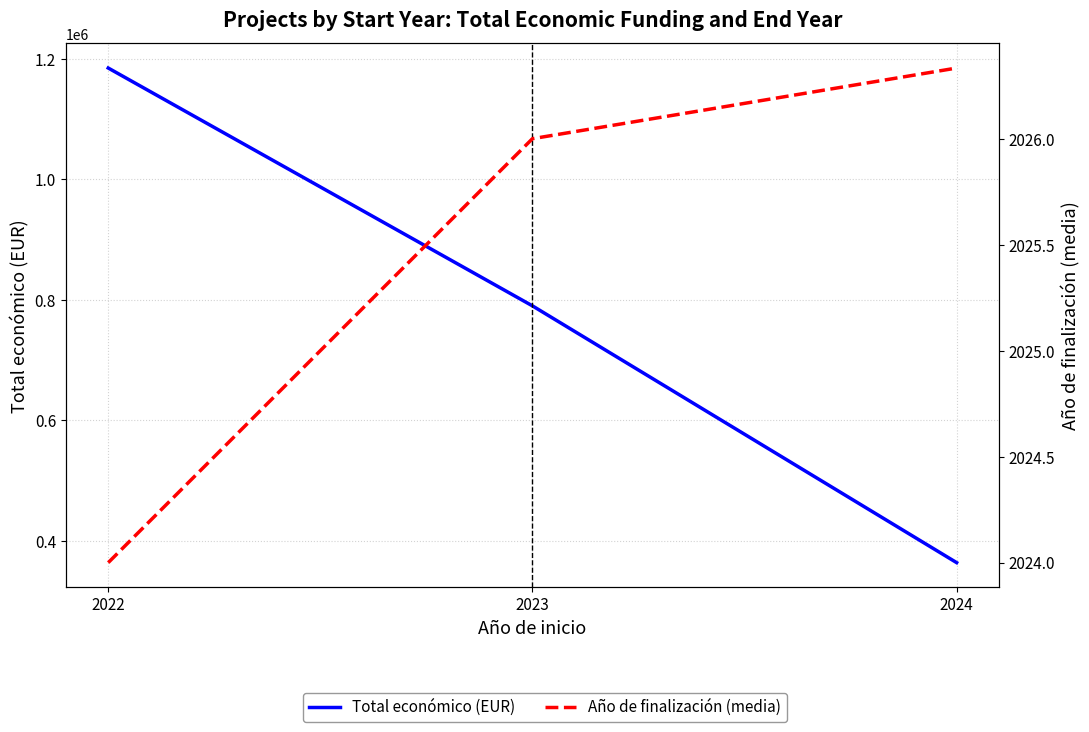

What is the total value across all series at 2022?

1186709.0